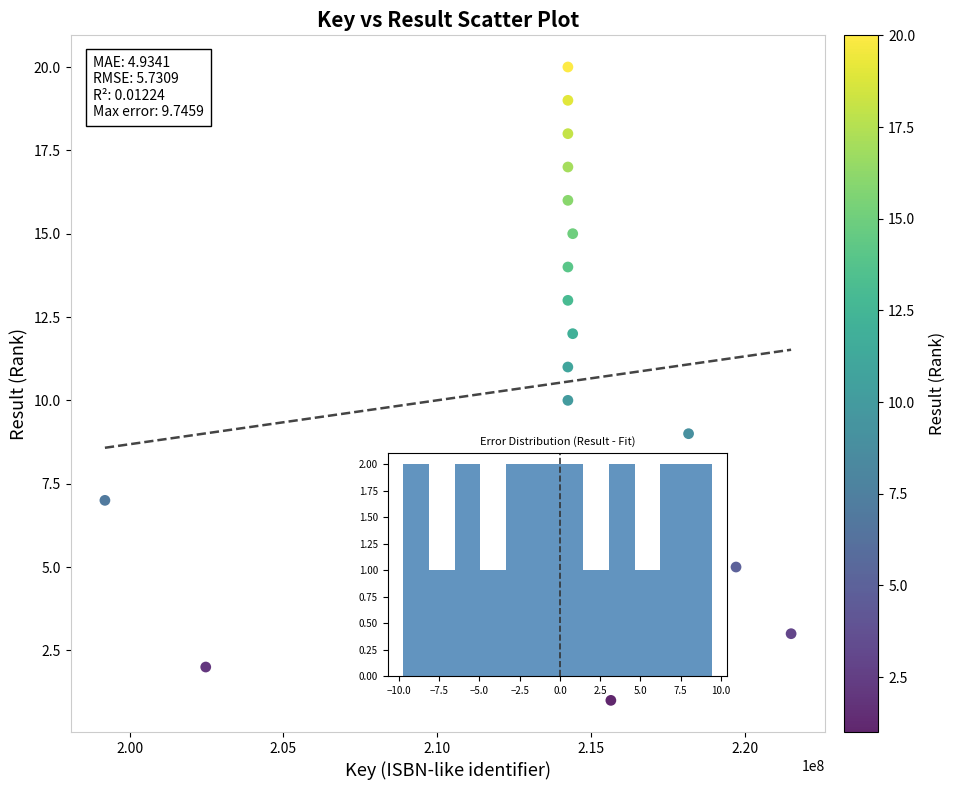

What is the range of Y values (max minus min)?

19